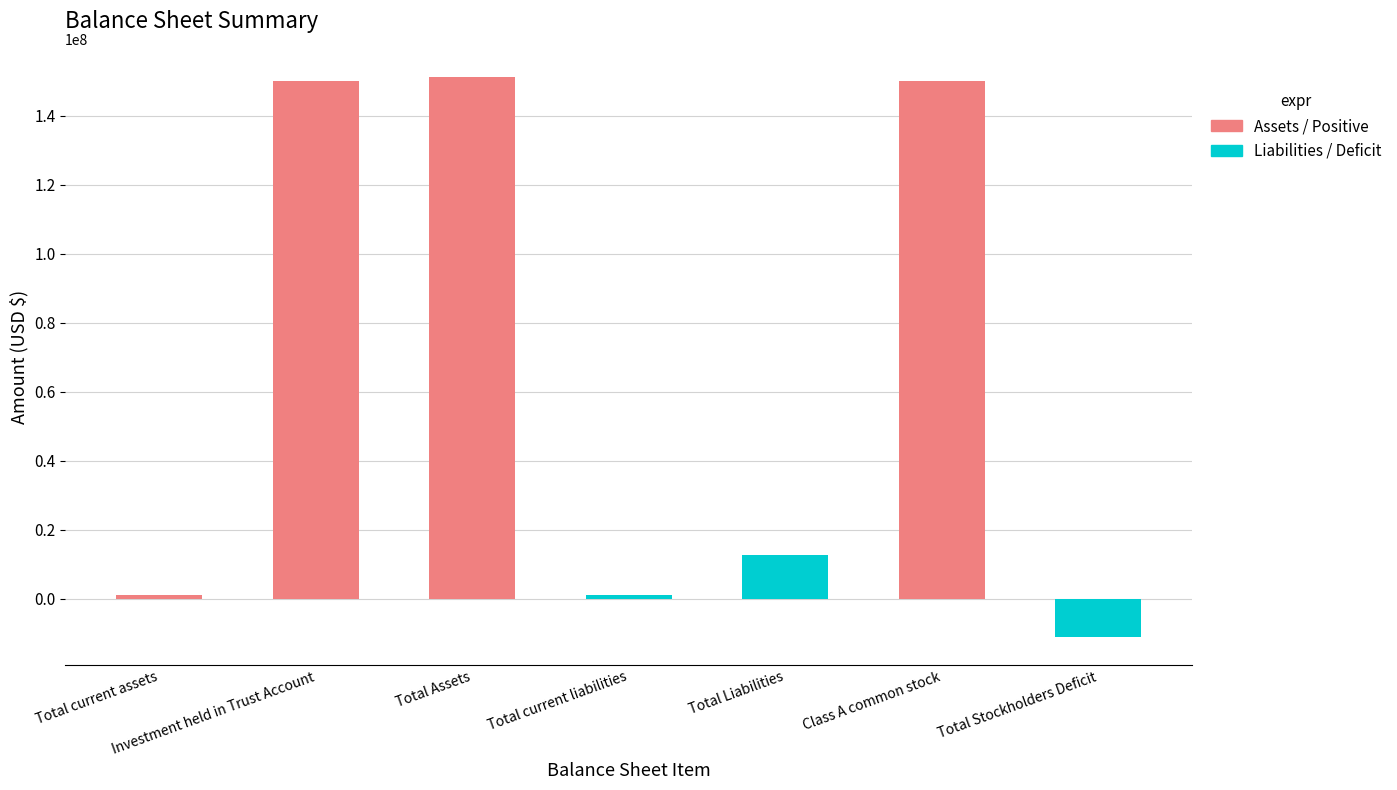

What is the label of the 7th bar from the left?

Total Stockholders Deficit